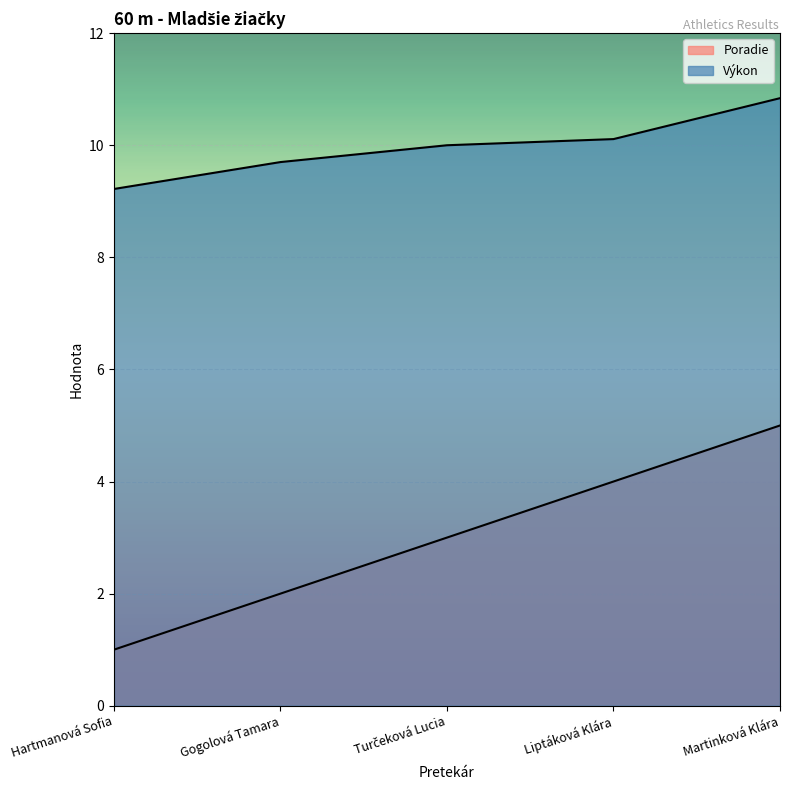

True or false: Výkon has more than 0 interior local peaks.

False